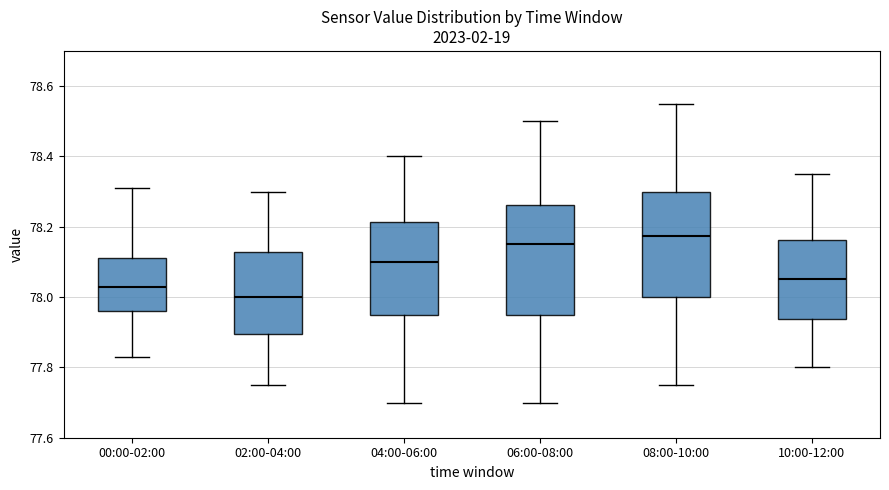

Which box's median line is the highest?

08:00-10:00